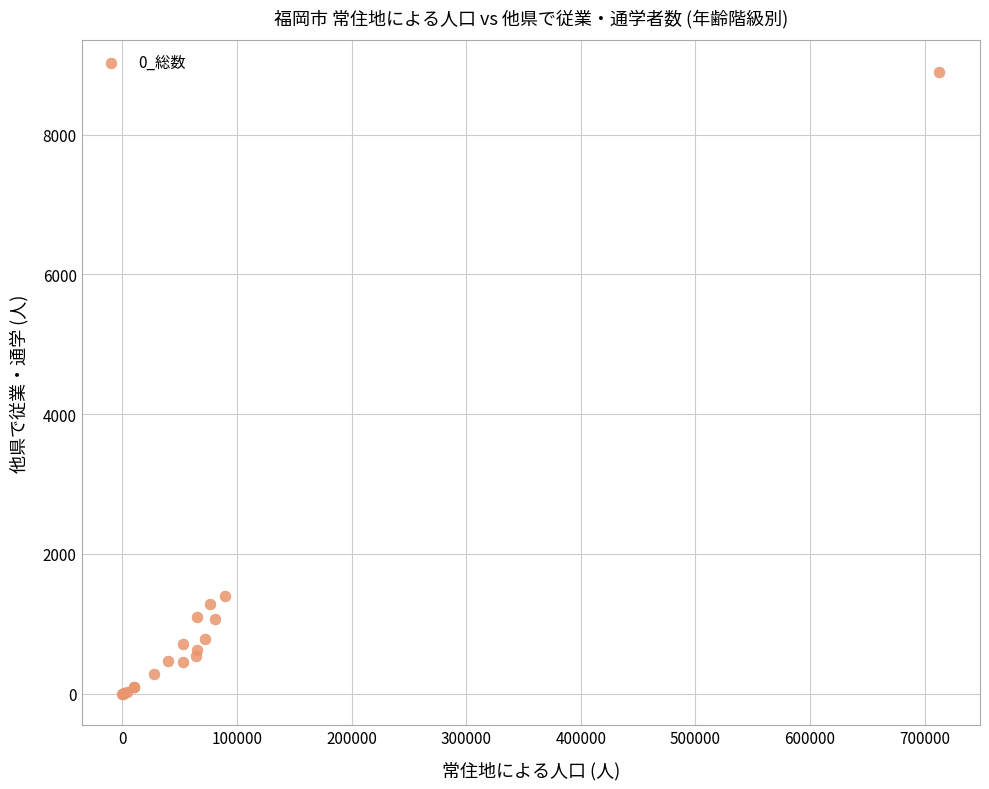

What Y value in the scatter plot is closest to 4452?

1393